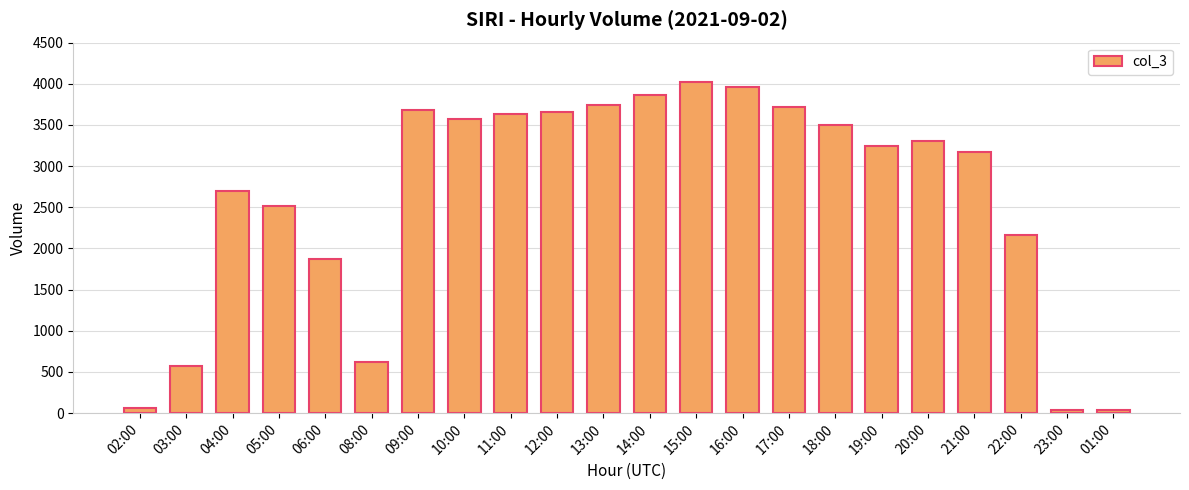

Is it true that the value at 08:00 is 623?

True